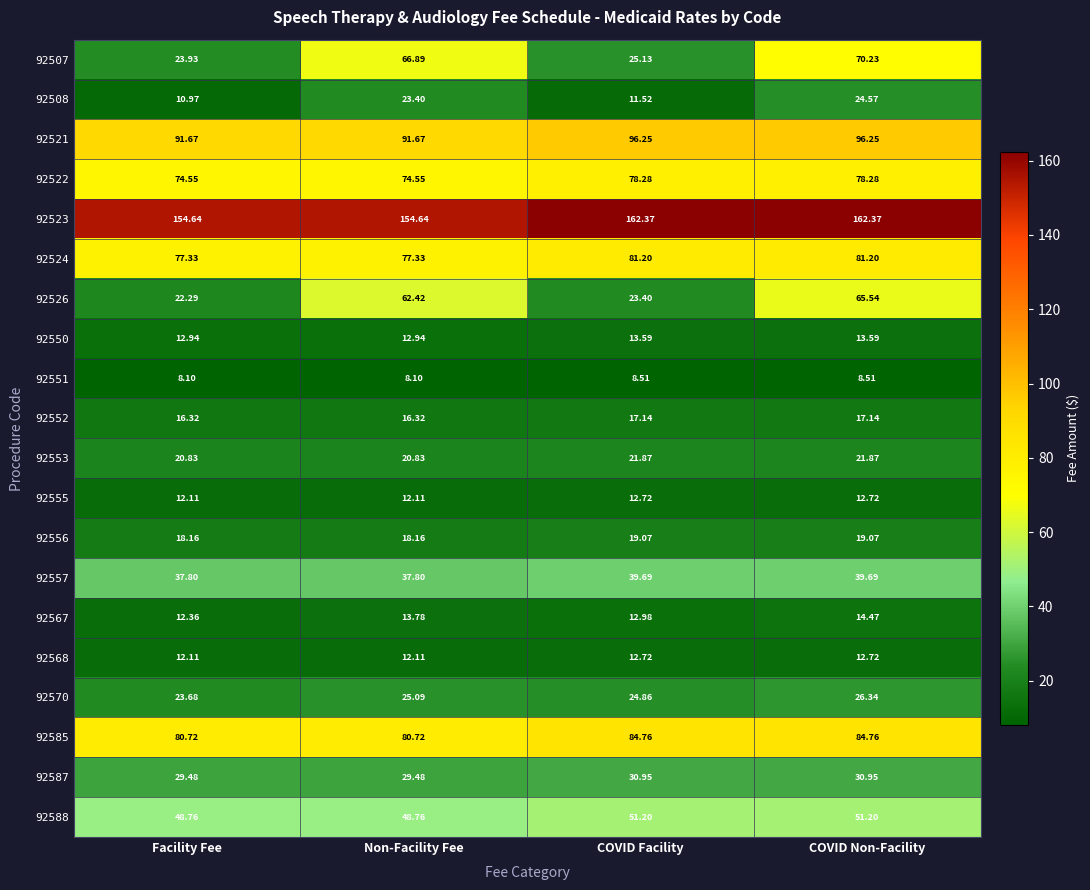

Where does the 92585 series first go above 84?

COVID Facility